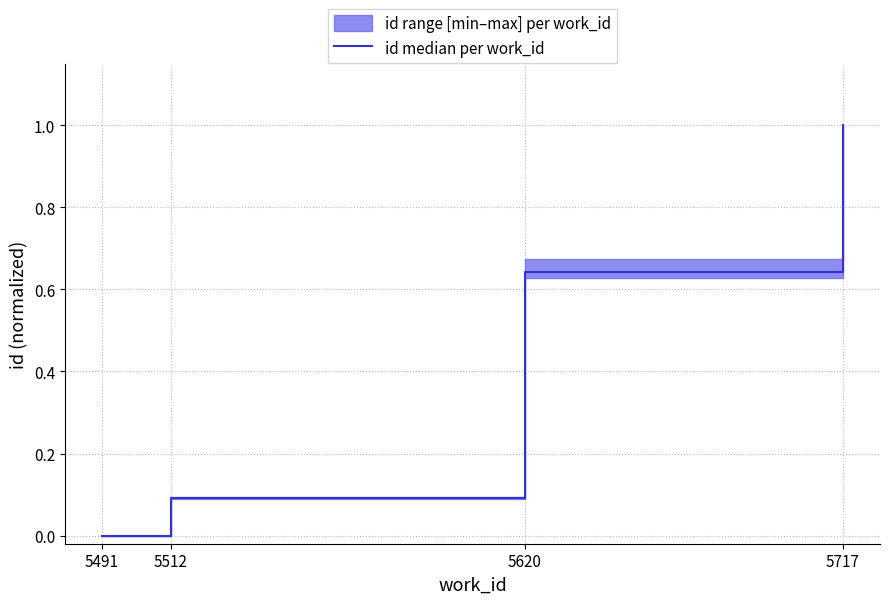

True or false: the data has more than 0 interior local peaks.

False